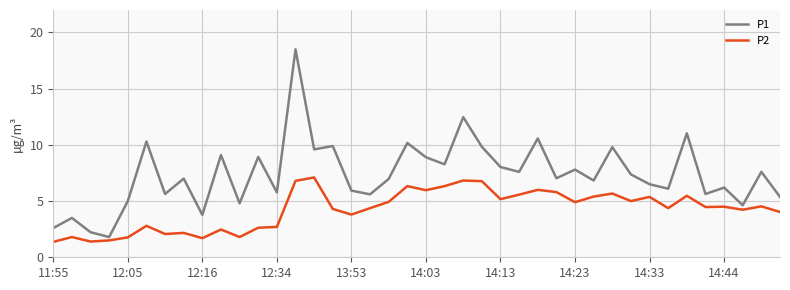

How many lines are shown in the chart?

2